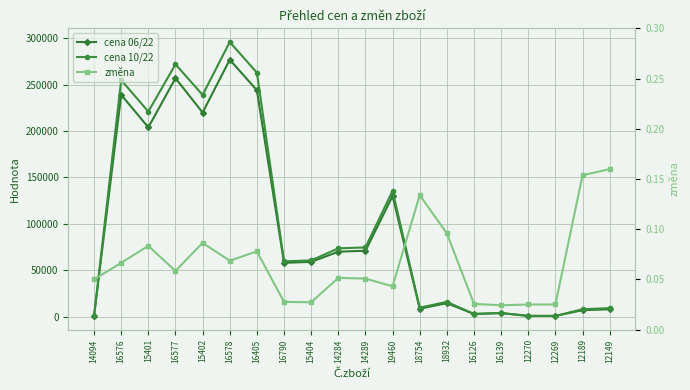

What is the total value across all series at 12270?

1375.0